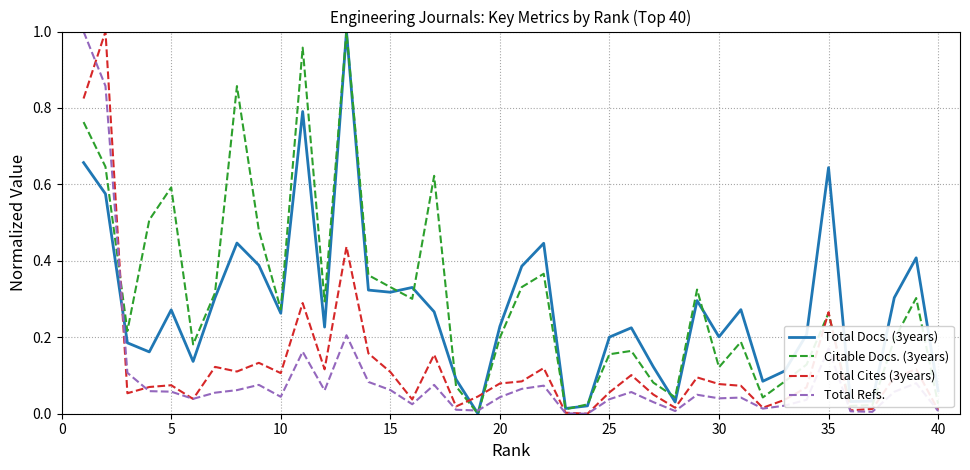

True or false: Total Docs. (3years) and Total Cites (3years) cross at least once.

True